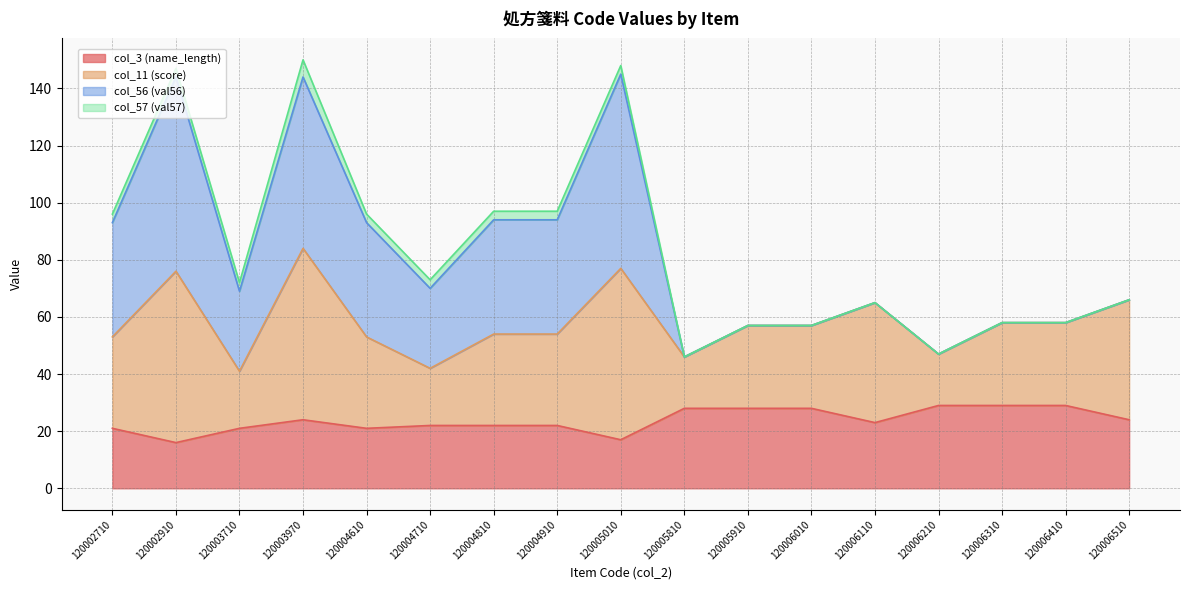

What is the maximum value shown in the chart?

68